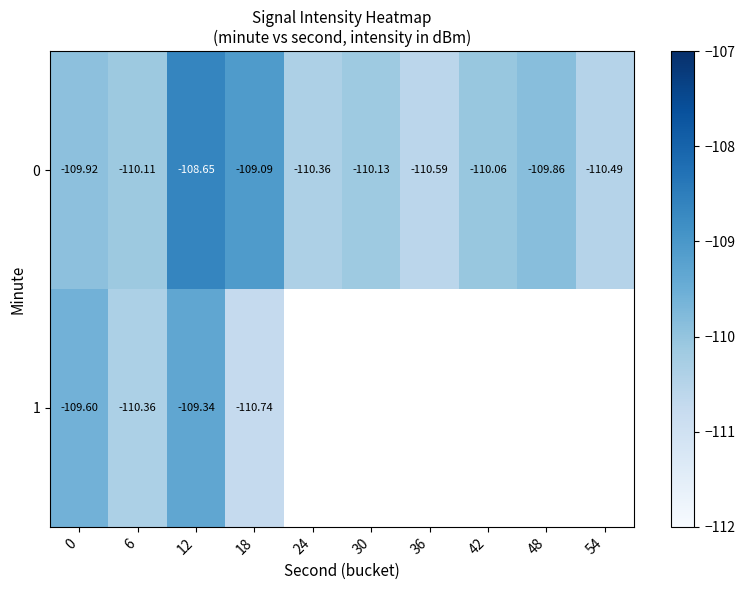

At which category is the sum across all series the highest?

12